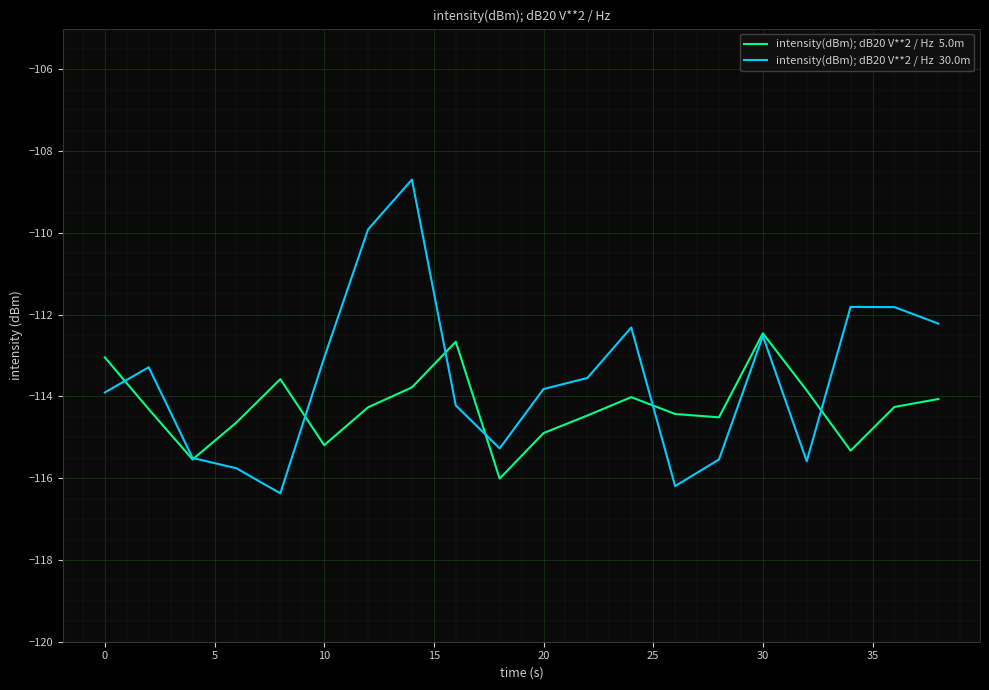

What is the greatest value displayed?

-108.7